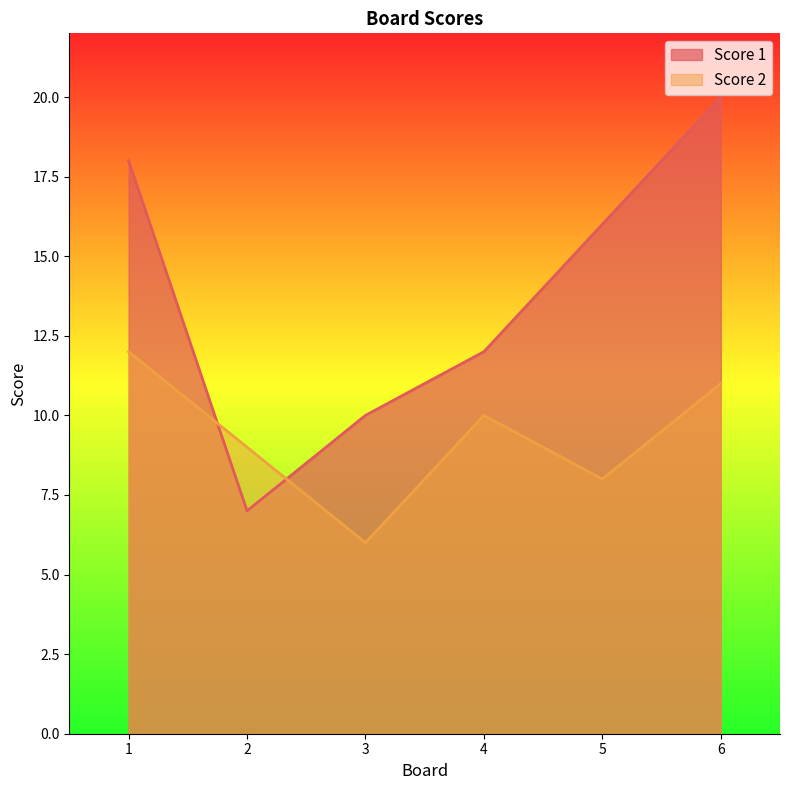

What is the value of the Score 1 point at the 1st from the left?

18